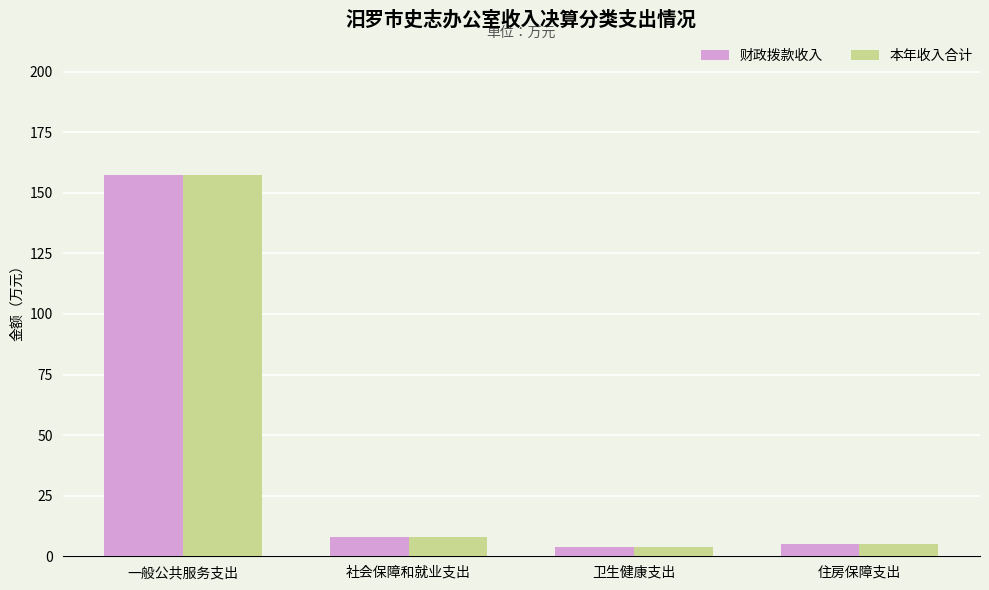

What is the label of the 4th bar from the right?

一般公共服务支出